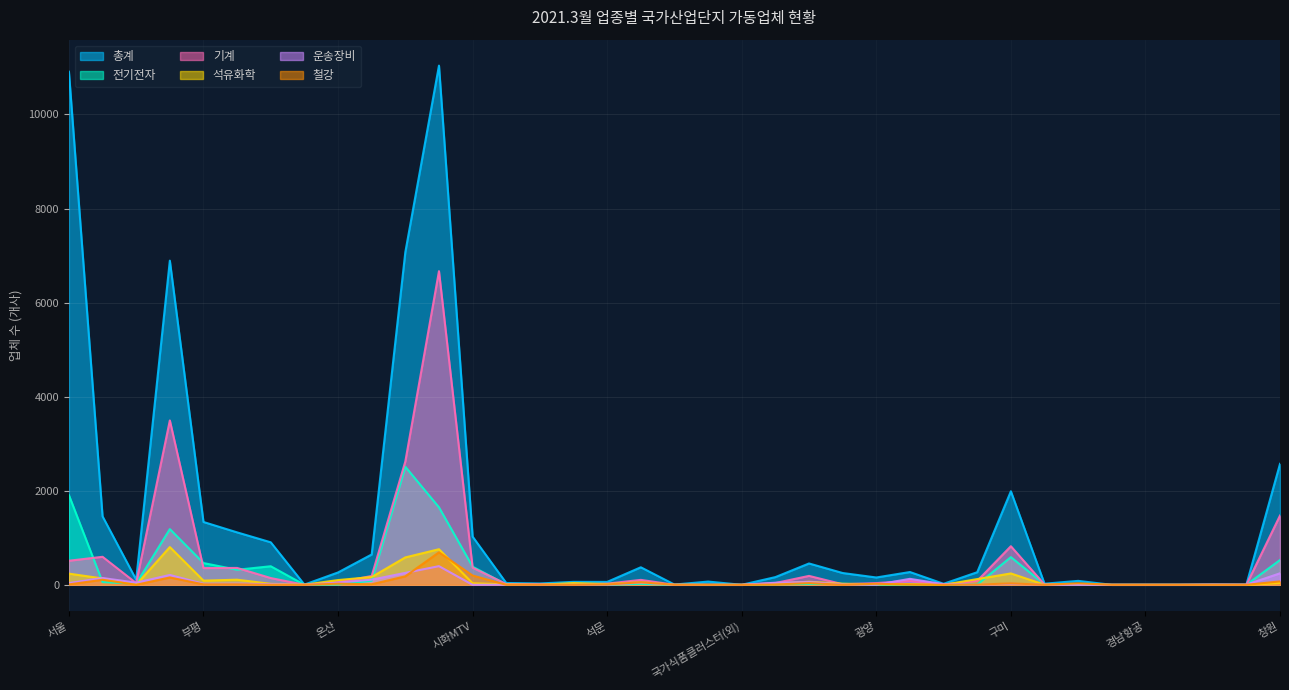

True or false: 기계 has more than 2 points higher than both neighbors.

True